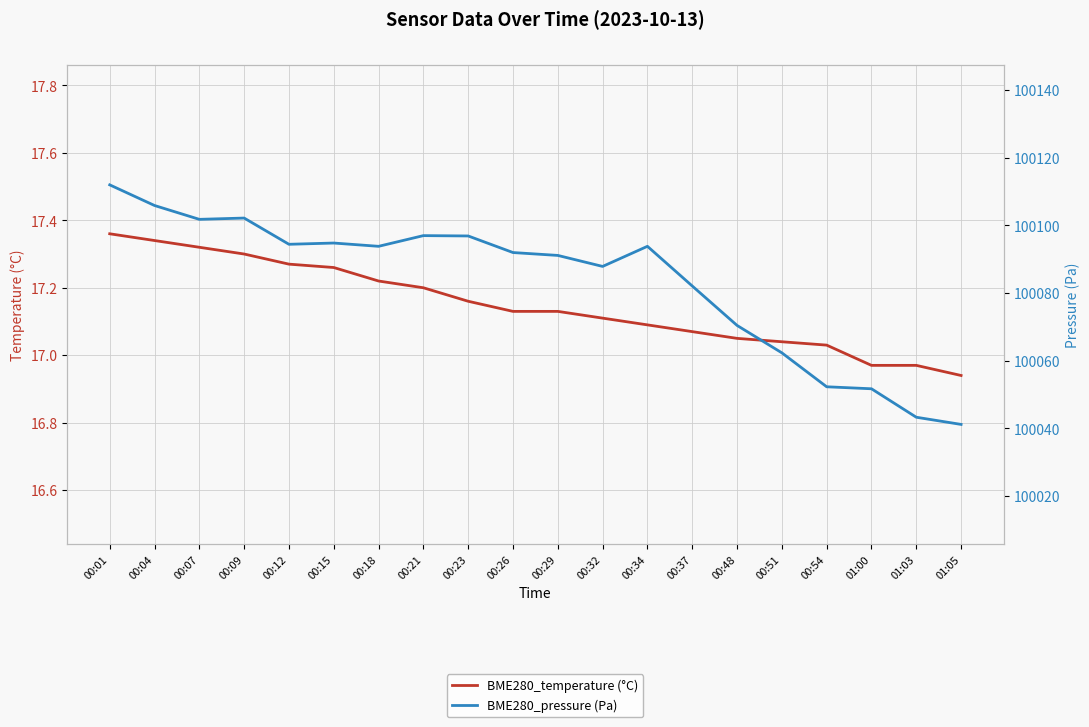

At which label is BME280_temperature (°C) closest to 17?

00:54